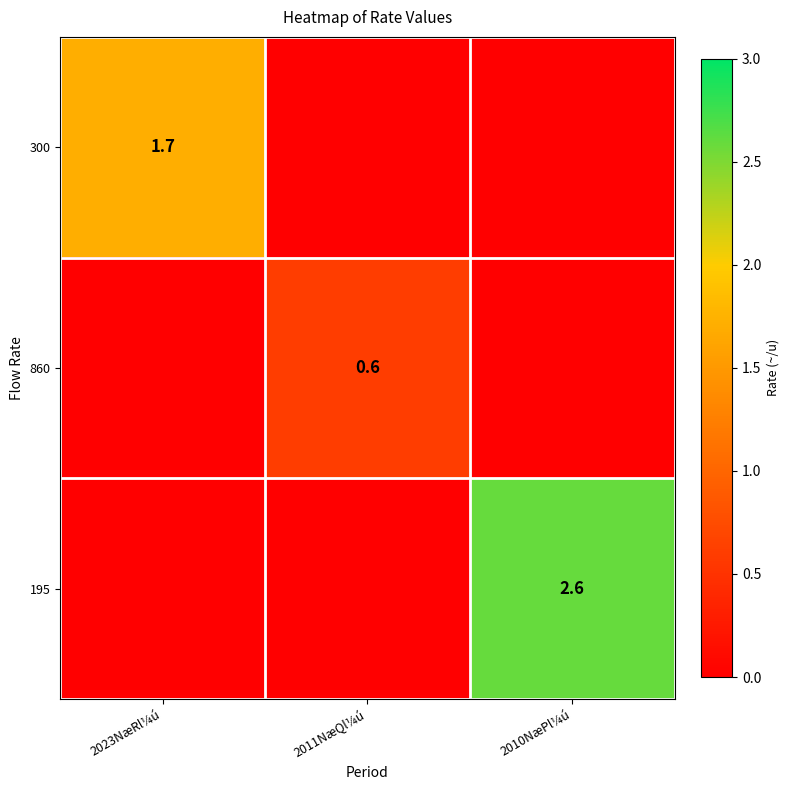

The 860 series shows 0.6 at 2011NæQl¼ú. True or false?

True